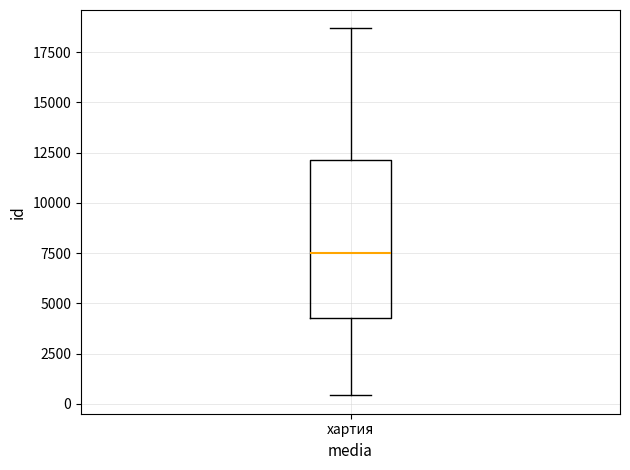

Read this box plot against the y-axis: the position of the median line, the range covered by the box, and the ends of both whiskers. The values are not printed on the chart, so give them approximately, as read against the axis.

median 7500, box 4500 to 12000, whiskers 500 to 18500